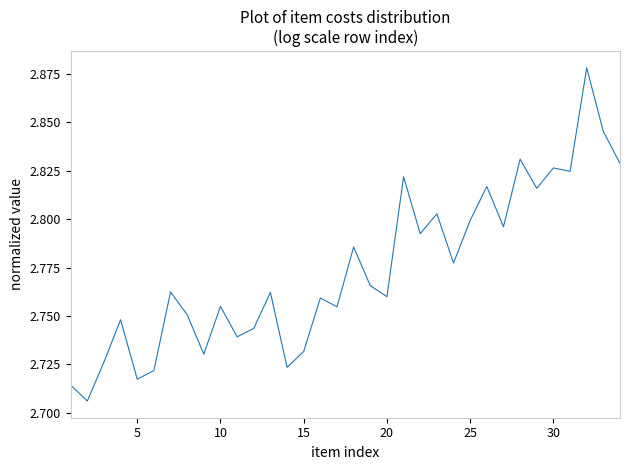

What is the difference between the maximum and minimum values?

0.2